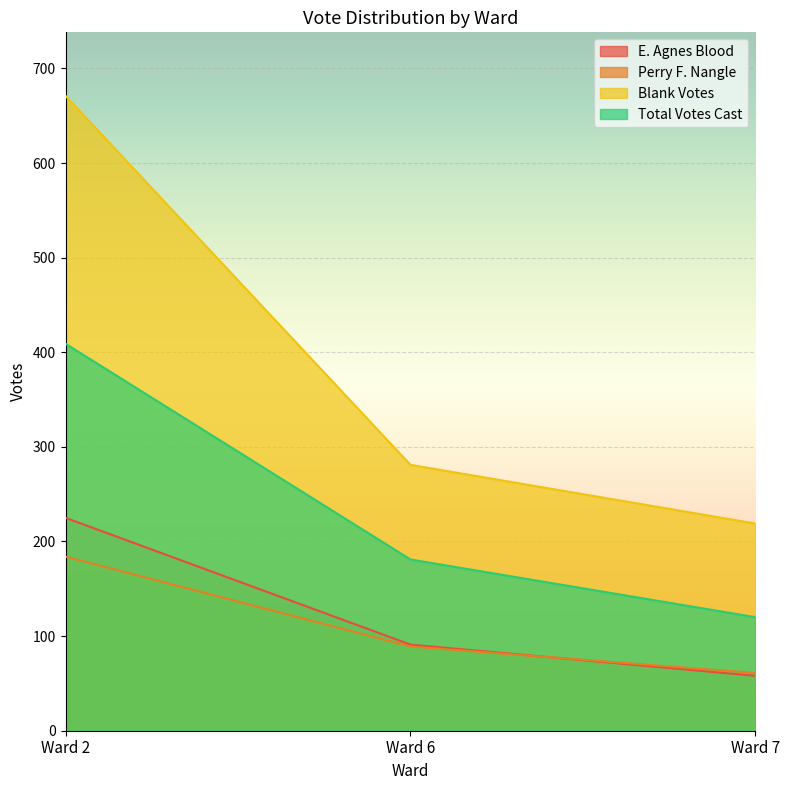

What is the greatest value displayed?

671